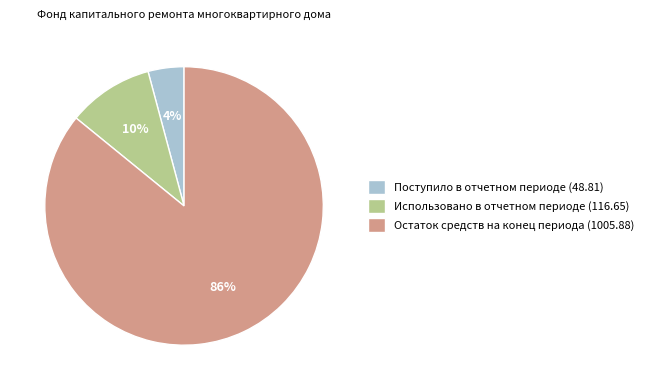

Which slice represents more than half of the pie?

Остаток средств на конец периода (1005.88)